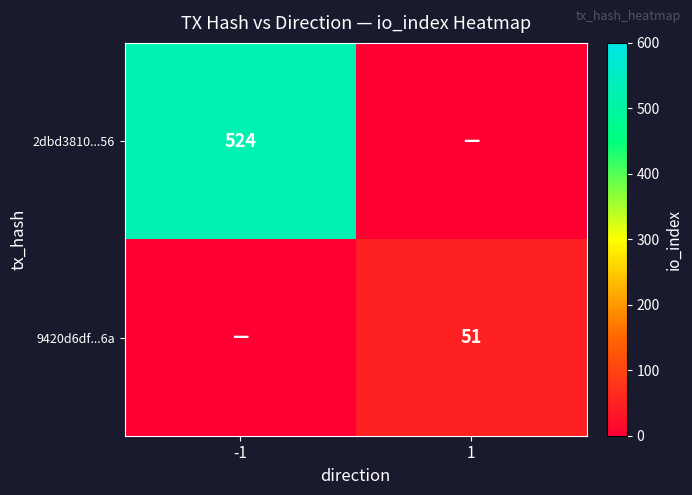

What is the difference between the highest and lowest values at -1?

524